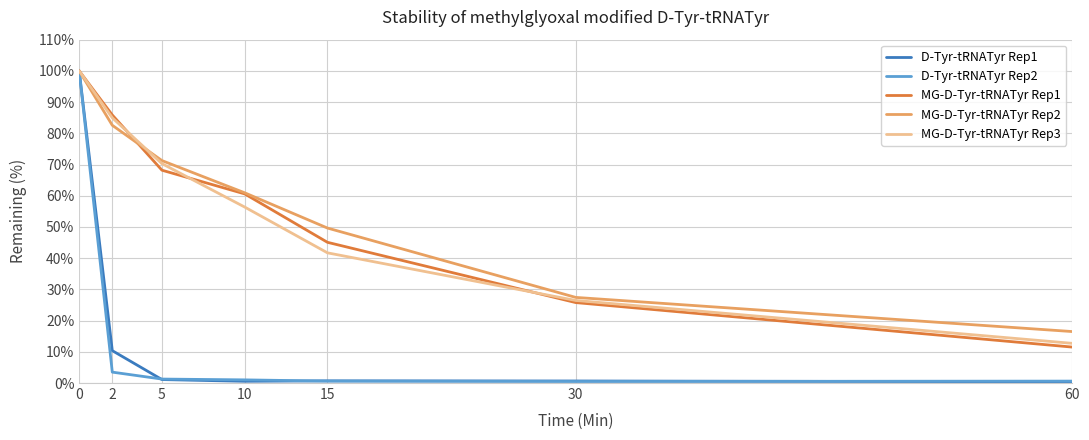

Does the chart display data point markers on the line(s)?

No